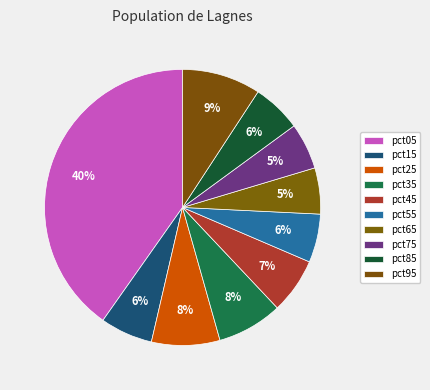

What is the largest slice in the pie chart?

pct05